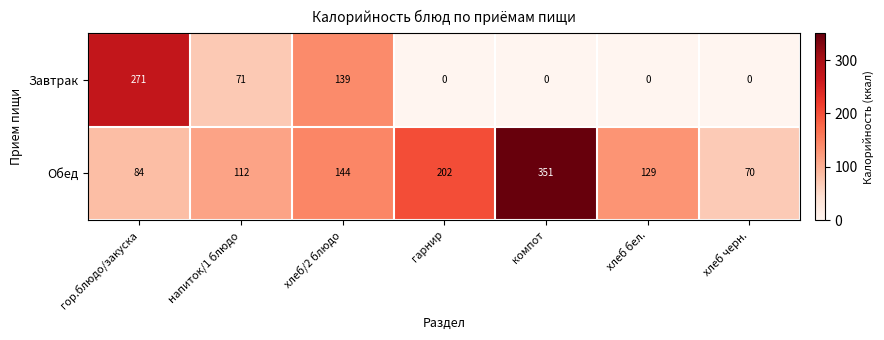

What is the minimum value for Обед?

70